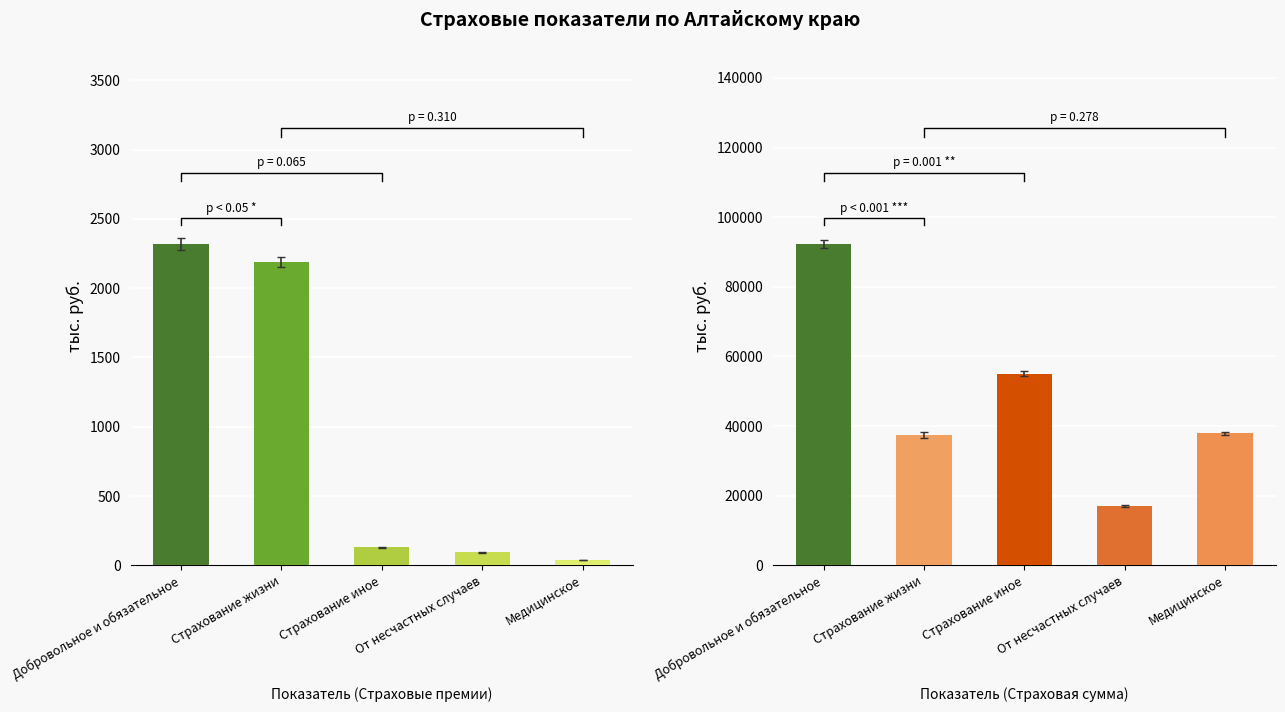

At which label does Страховые премии (тыс. руб.) first exceed 130?

Добровольное и обязательное